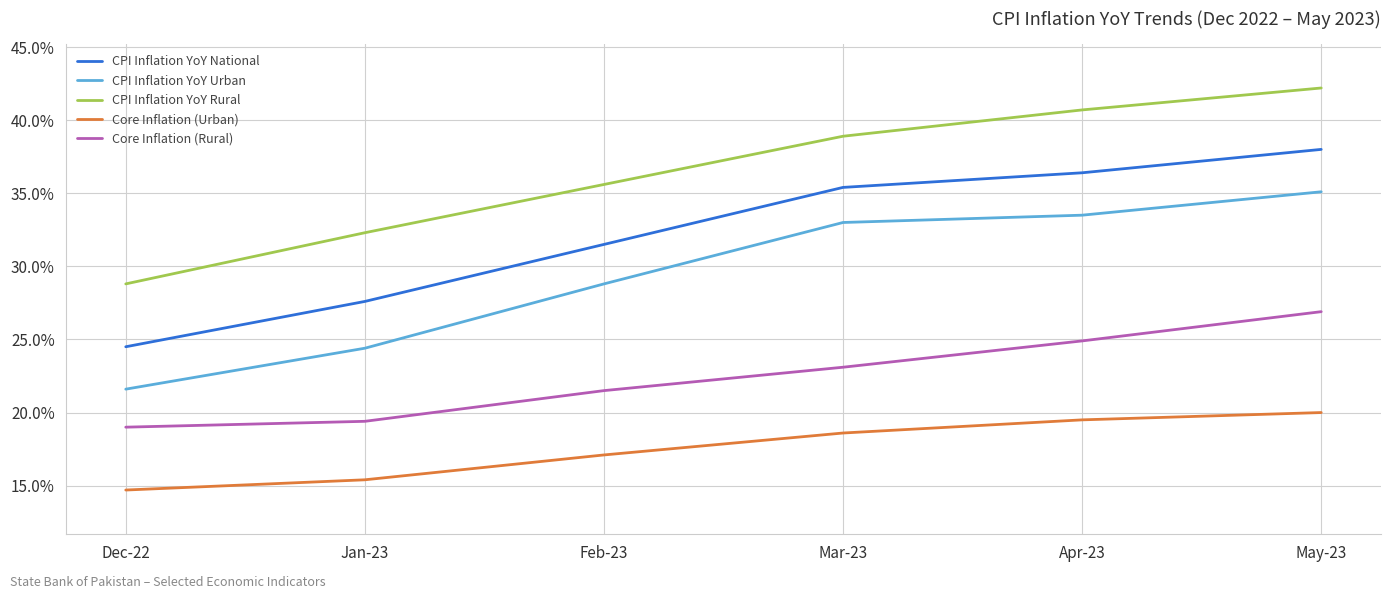

True or false: CPI Inflation YoY Urban has a value of 33.0 at Mar-23.

True